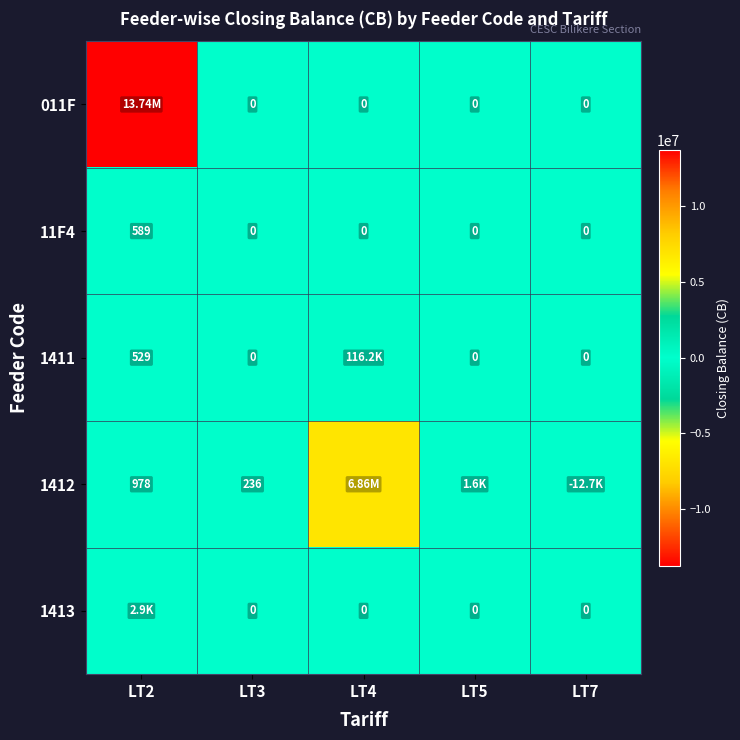

Is the value of 011F at LT4 greater than the value of 1412 at LT2?

No